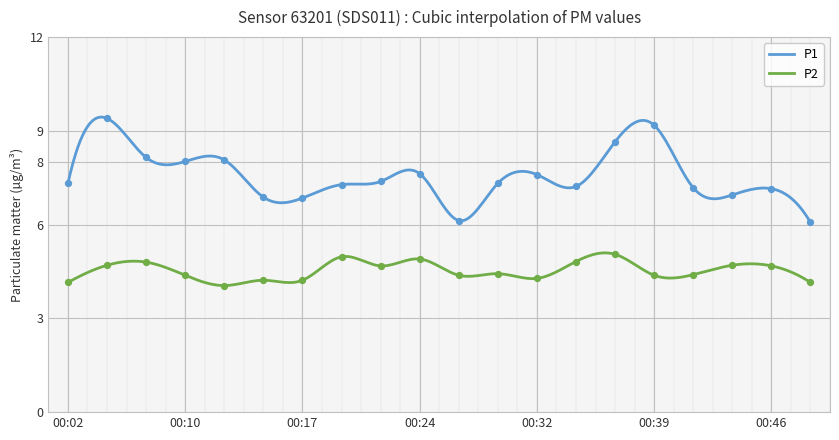

What are all the series names shown in the legend?

P1, P2